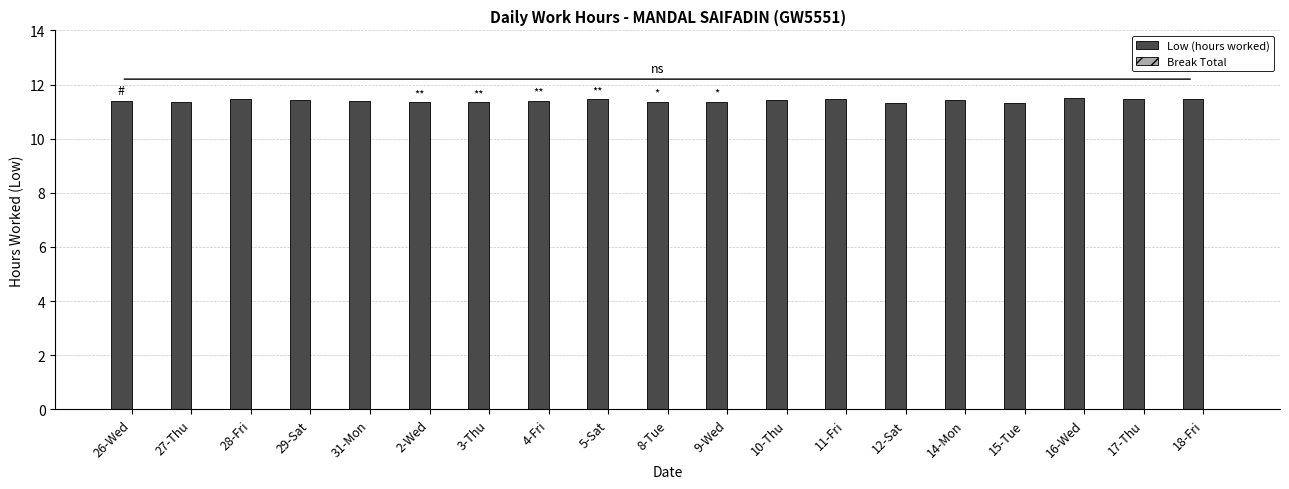

Approximately how many times larger is the value at 16-Wed compared to 12-Sat?

1.0